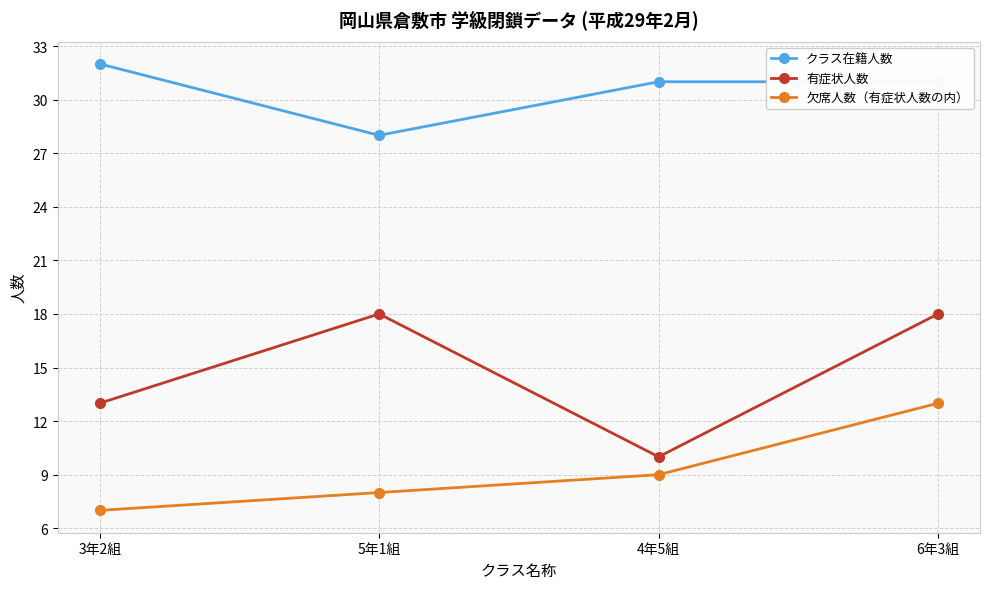

Reading left to right, extract all data points from this chart.

クラス在籍人数: 32	28	31	31
有症状人数: 13	18	10	18
欠席人数（有症状人数の内）: 7	8	9	13